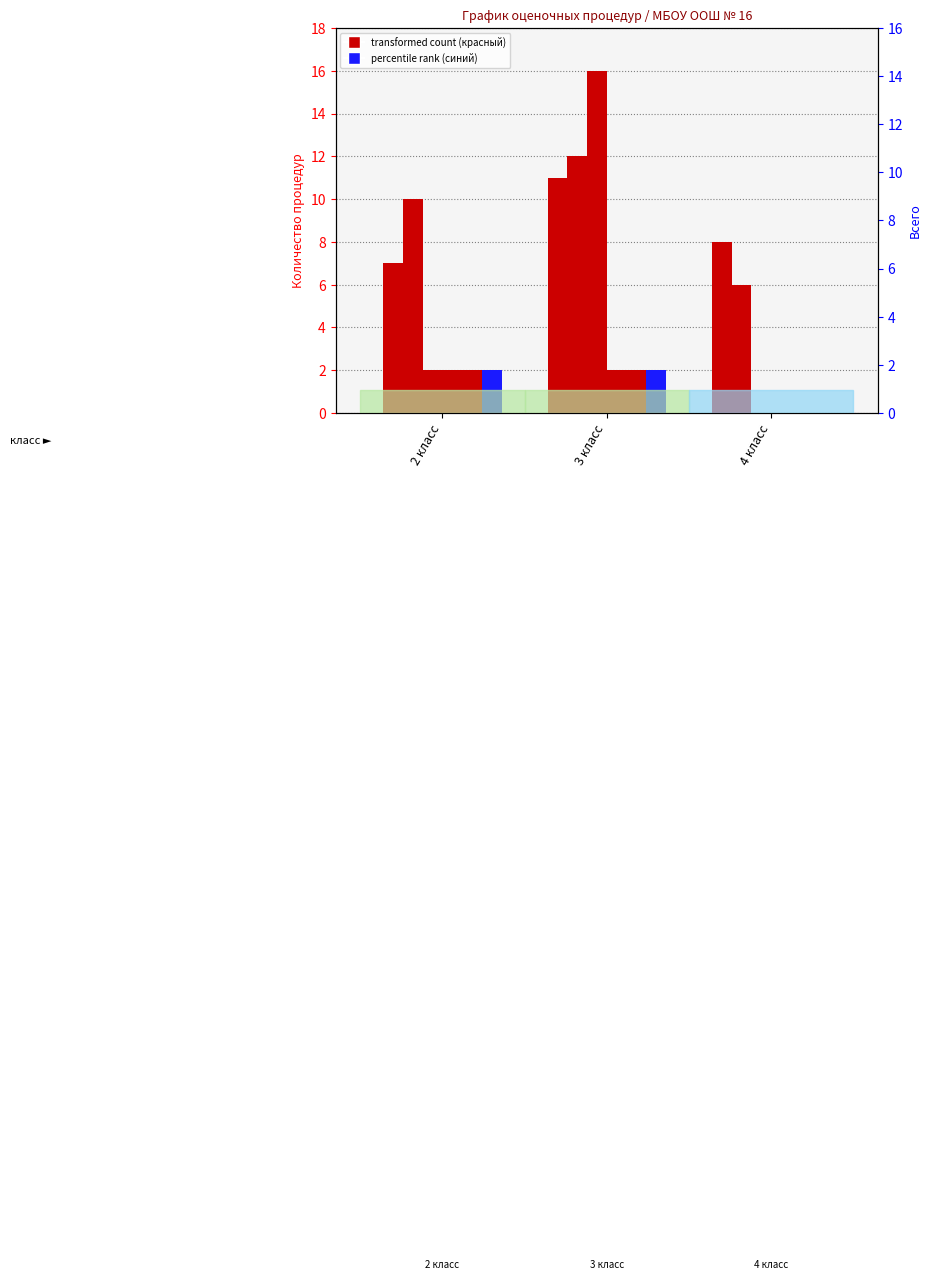

What is the average value of the изобразительное искусство series?

1